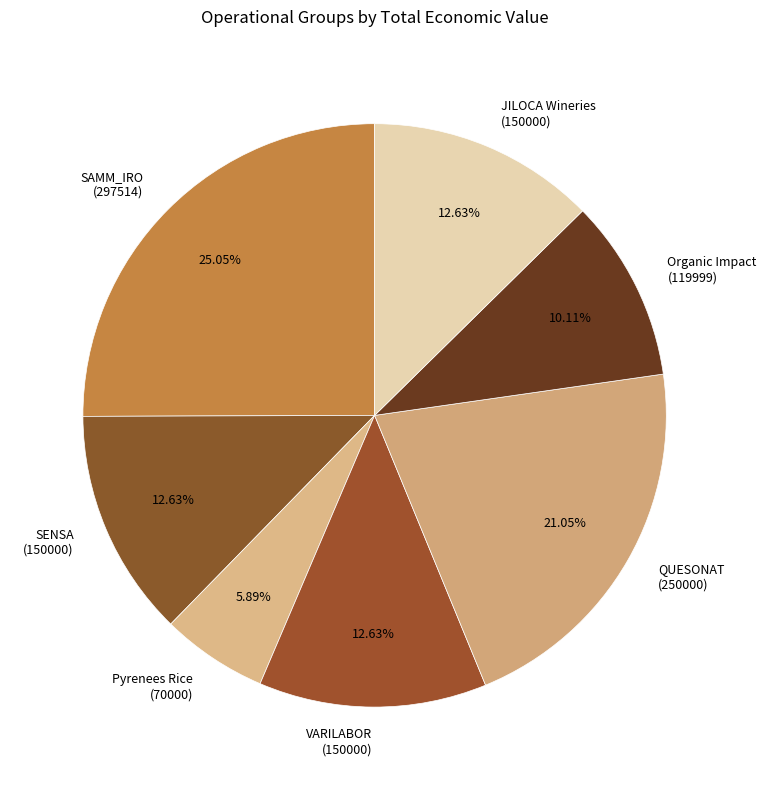

To the nearest percent, what is the average slice percentage?

14%